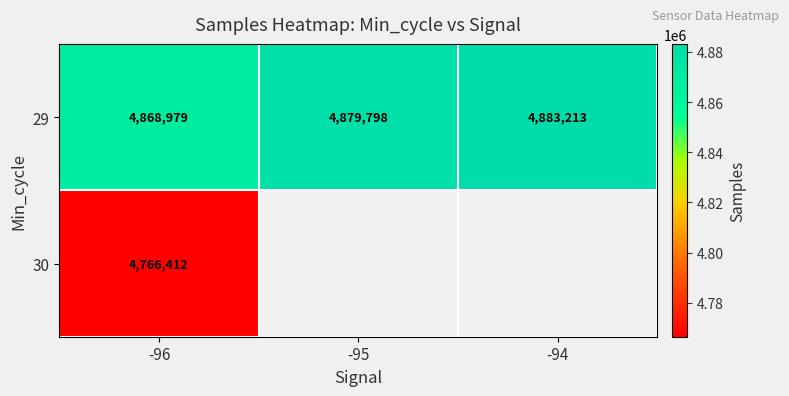

What is the minimum value shown in the chart?

4766412.0